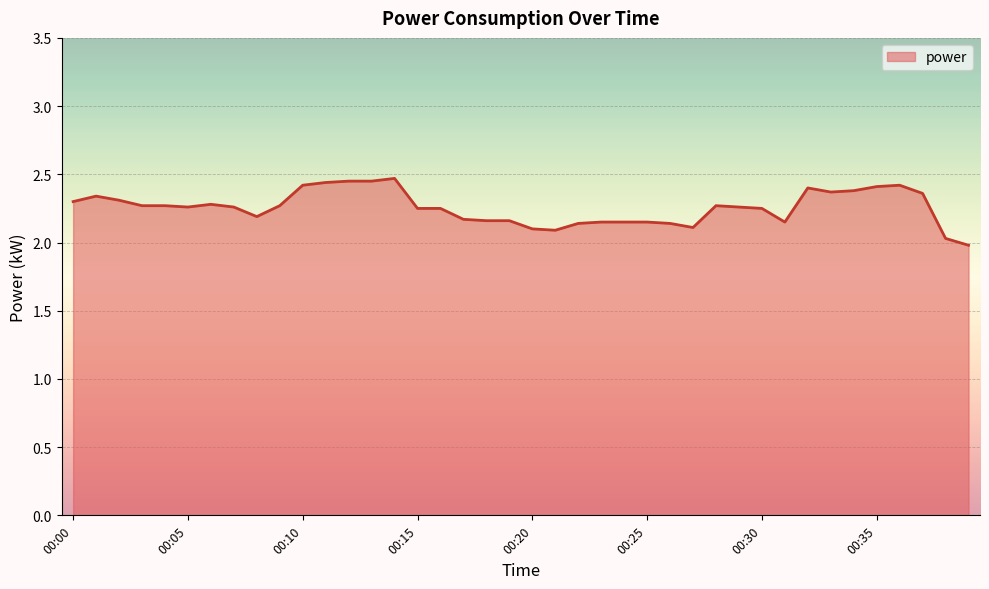

What is the difference between the maximum and minimum values?

0.5